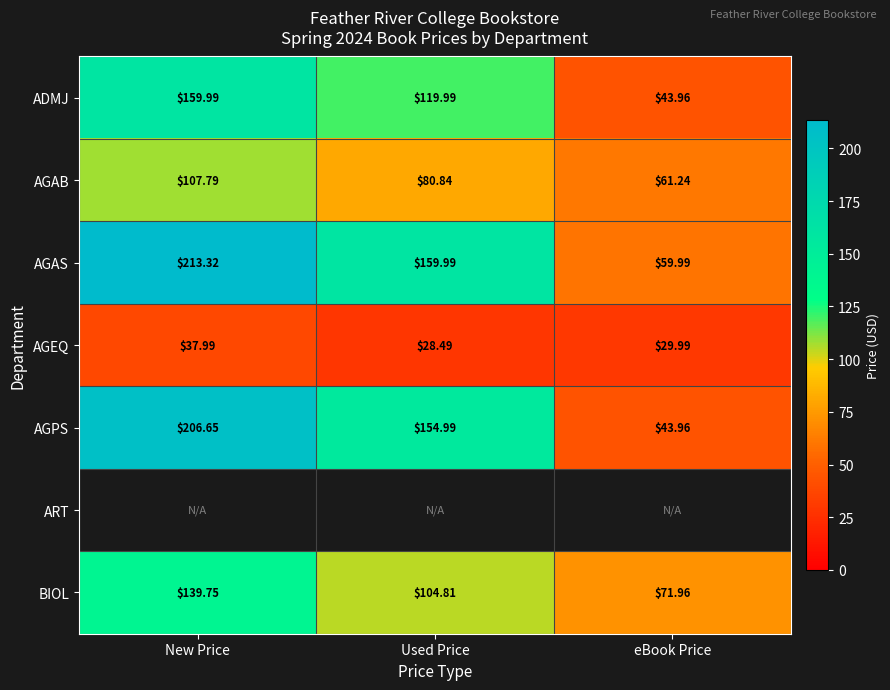

Is the value of AGEQ at eBook Price greater than the value of AGPS at Used Price?

No